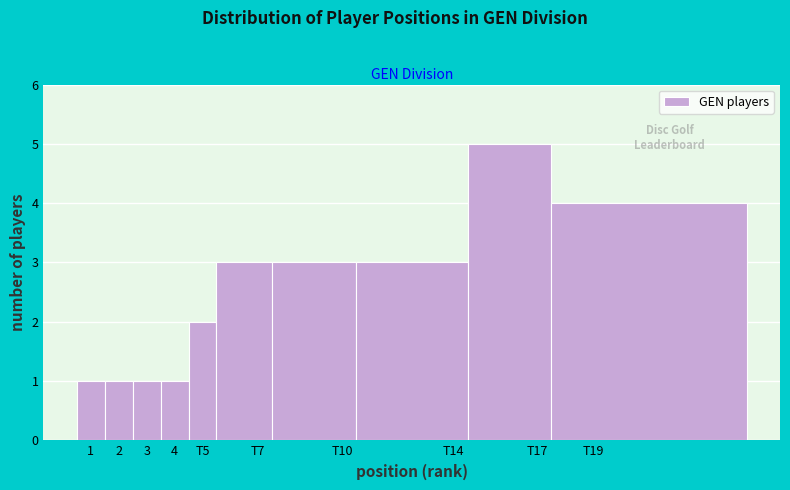

Reading left to right, transcribe all the data shown in this chart.

1=1	2=1	3=1	4=1	T5=2	T7=3	T10=3	T14=3	T17=5	T19=4